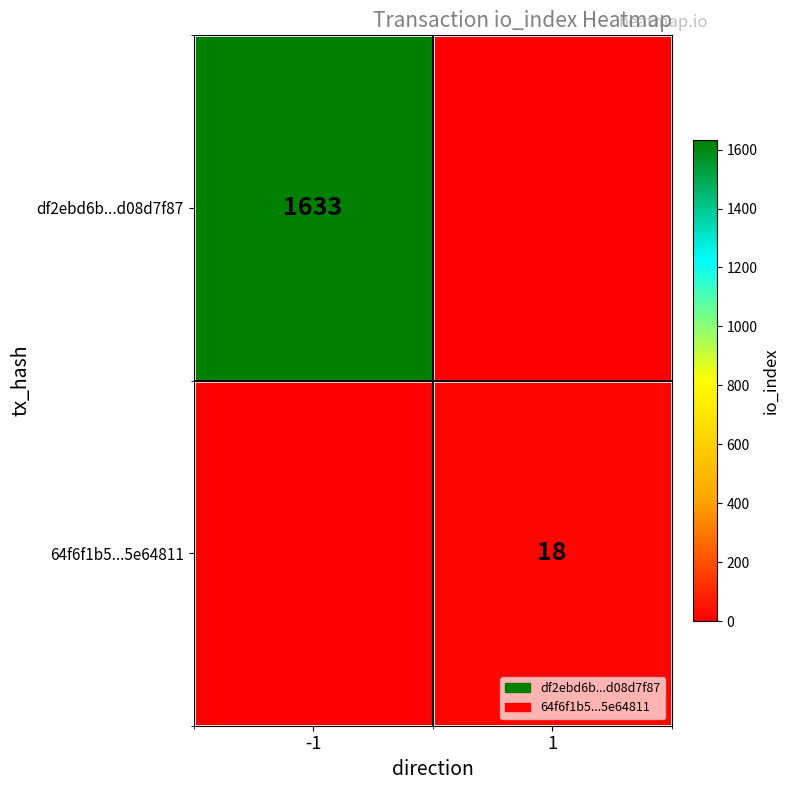

At which category does the chart reach its peak across all series?

-1